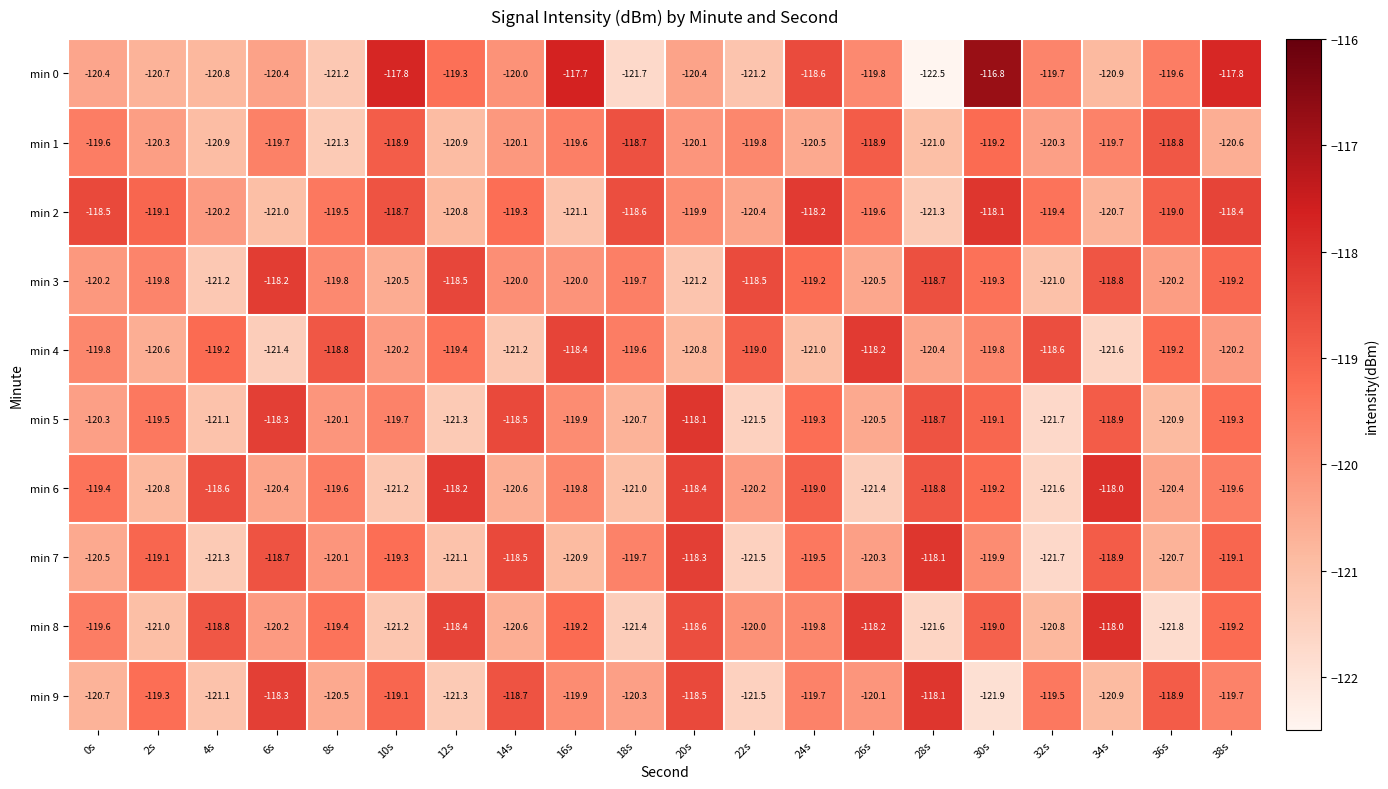

What is the sum of all min 4 values?

-2397.4